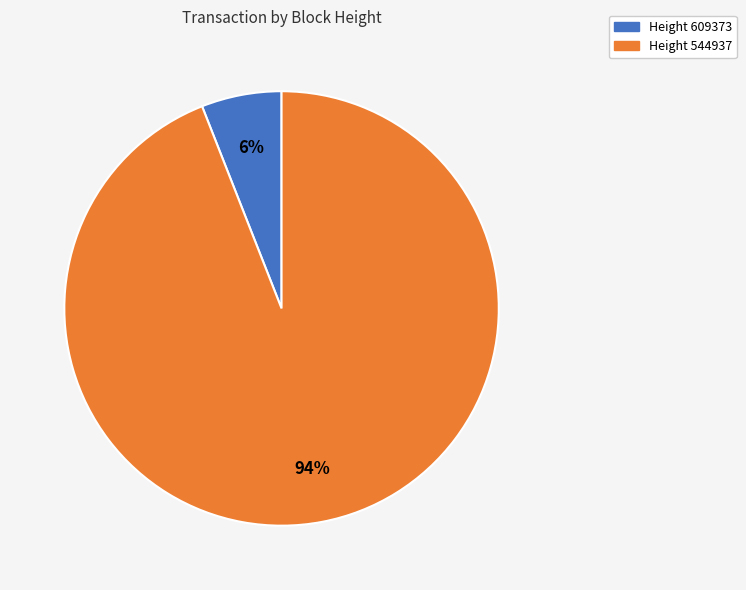

Which category has the smallest portion of the pie?

Height 609373